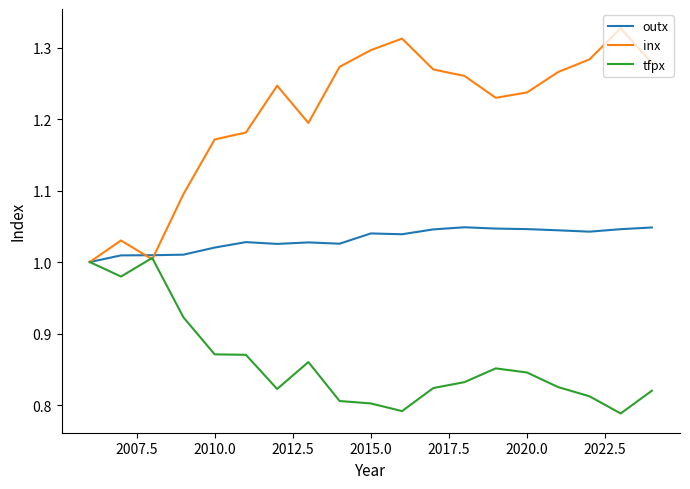

True or false: outx and inx intersect in this chart.

True